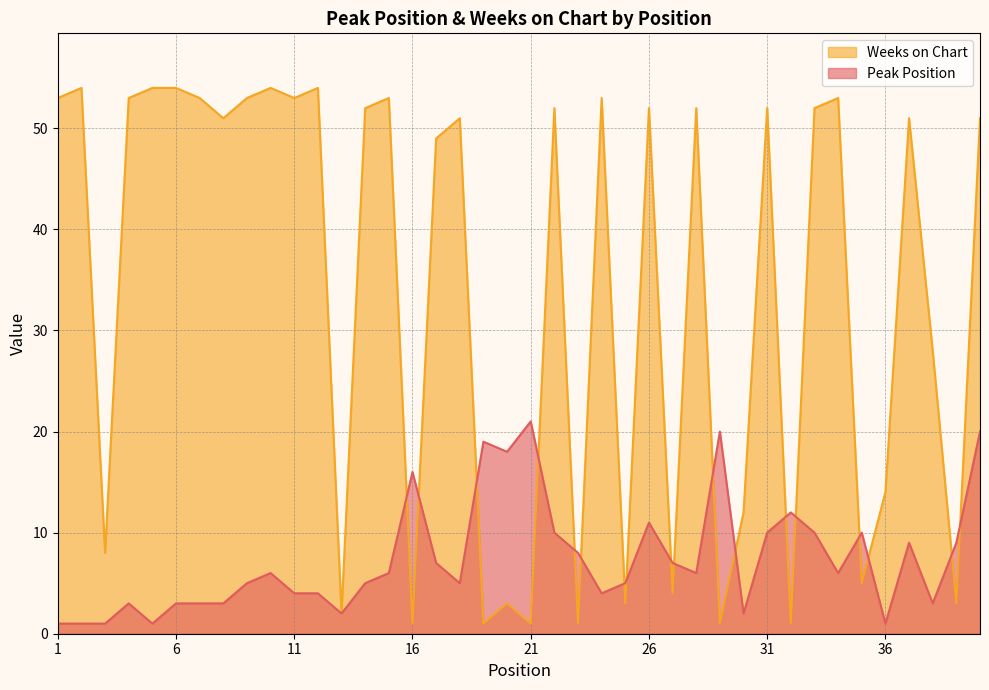

Where is Weeks on Chart nearest to the value 27?

38